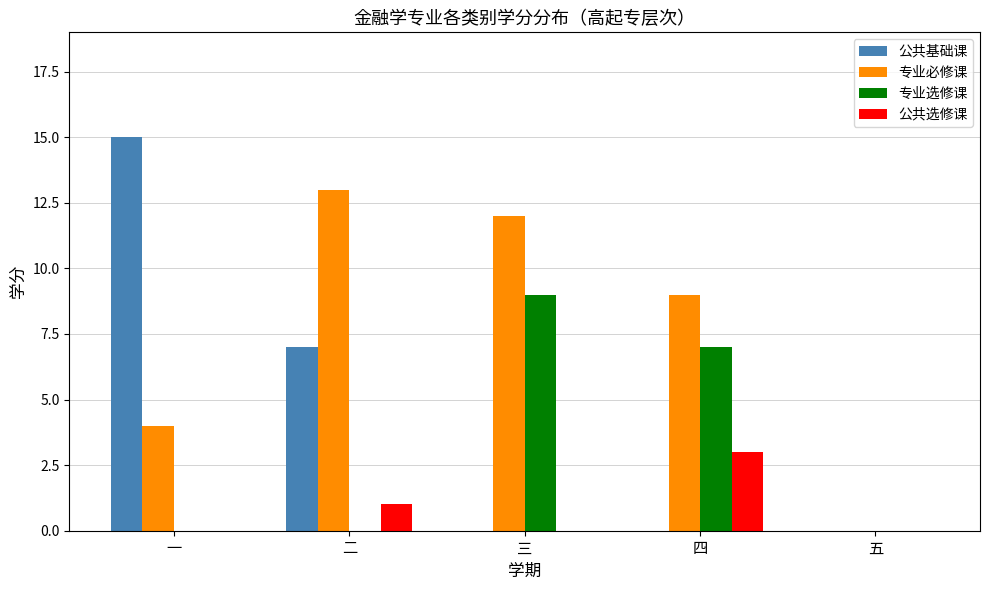

Which series has the largest total across all categories?

专业必修课